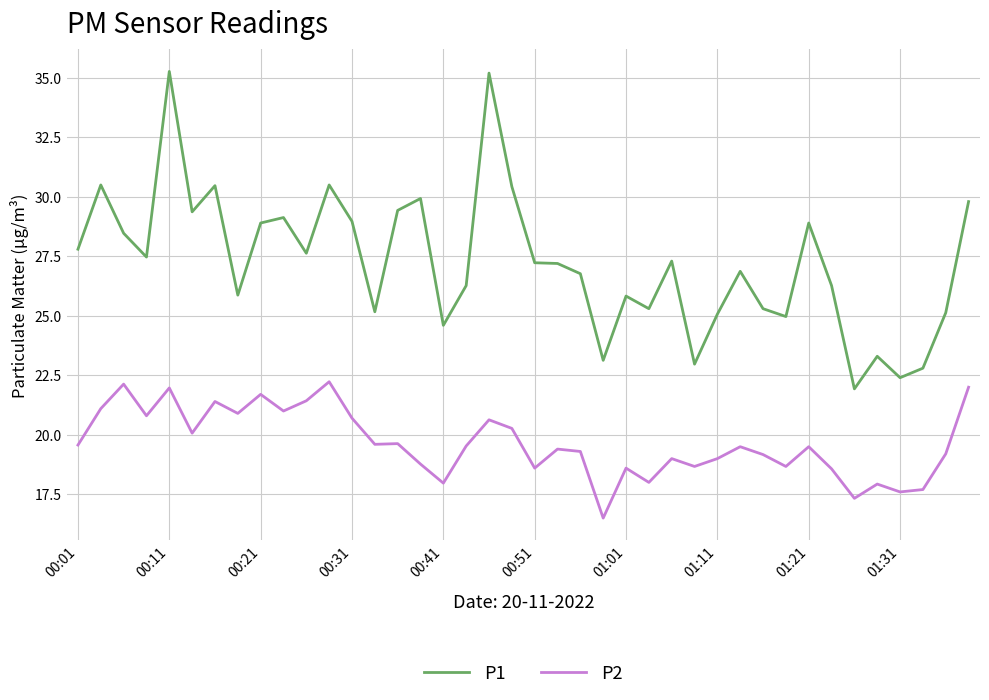

True or false: P1 and P2 intersect in this chart.

False